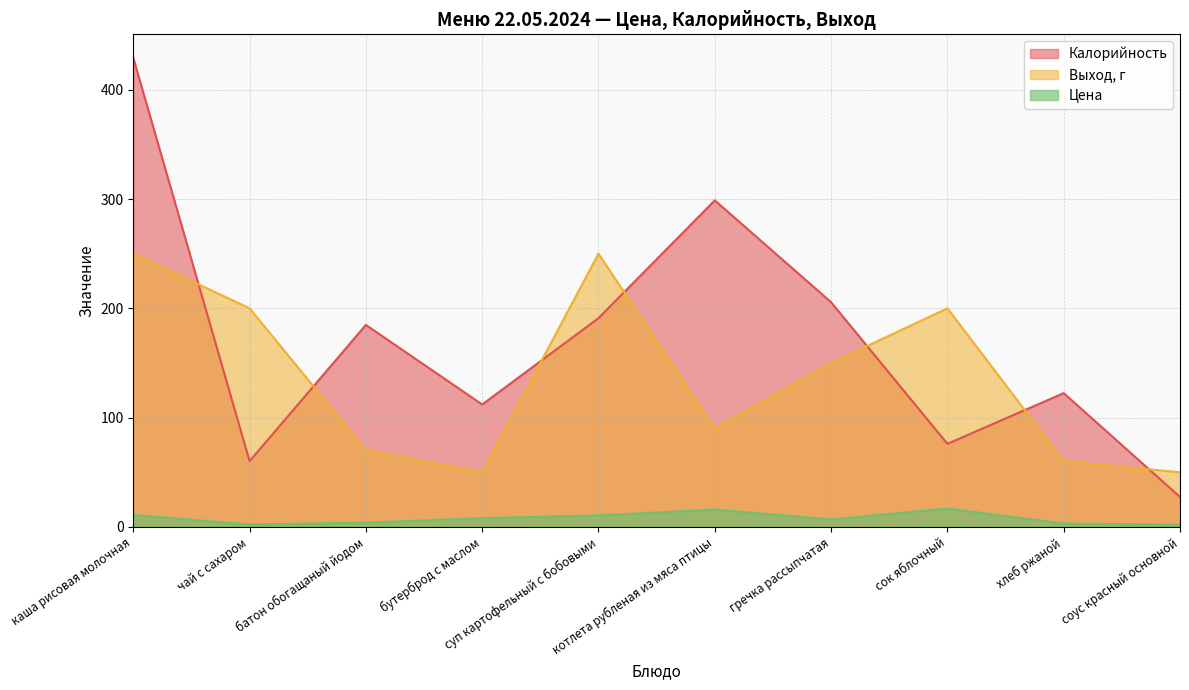

At which category does Выход, г reach its first local peak?

суп картофельный с бобовыми